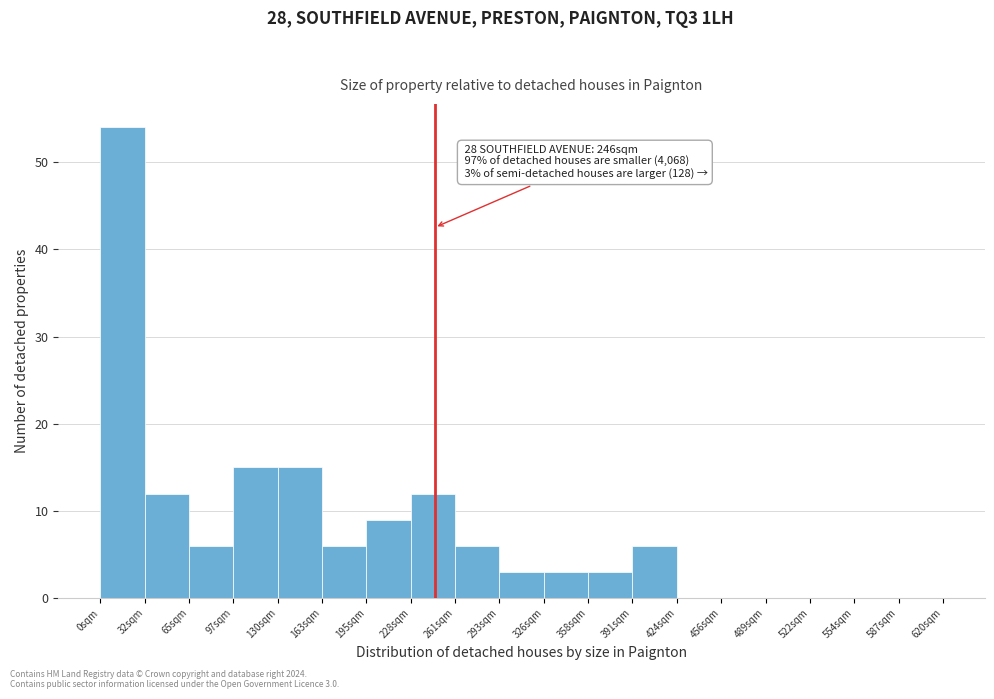

Over which range of the x-axis is the bar tallest?

0 to 35